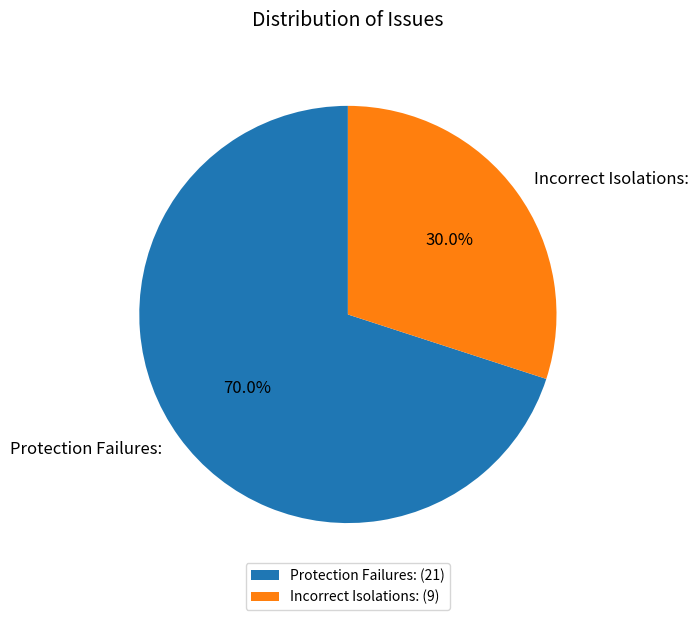

Rank the categories by value from lowest to highest.

Incorrect Isolations:, Protection Failures: